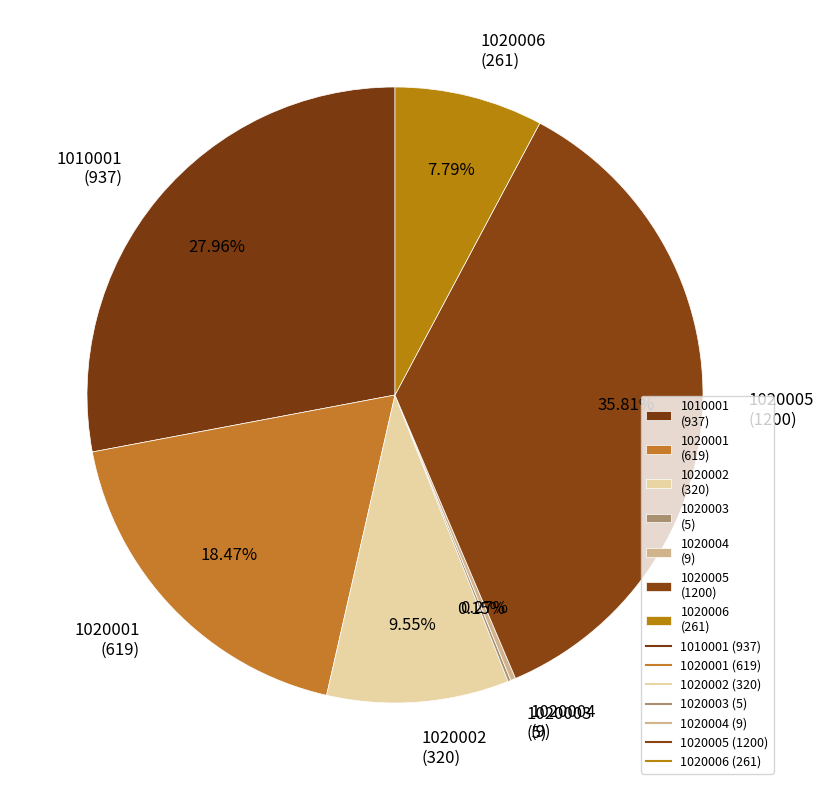

What is the largest slice in the pie chart?

1020005